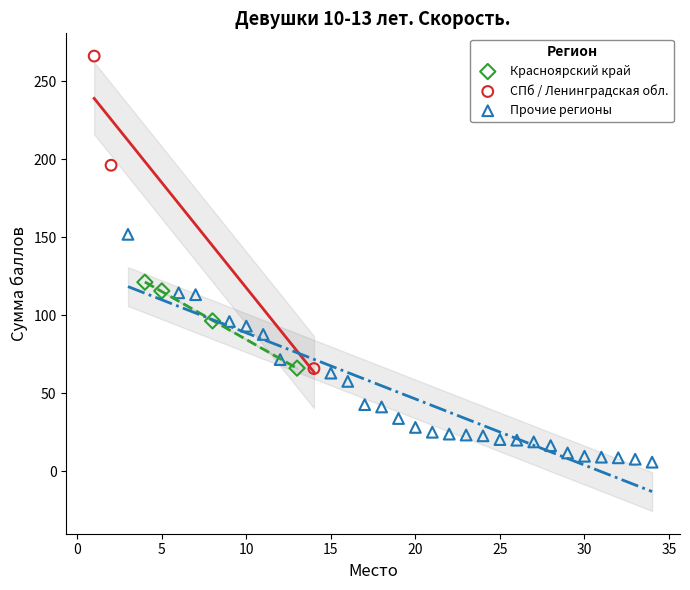

Which series has the widest spread of Y values?

СПб / Ленинградская обл.